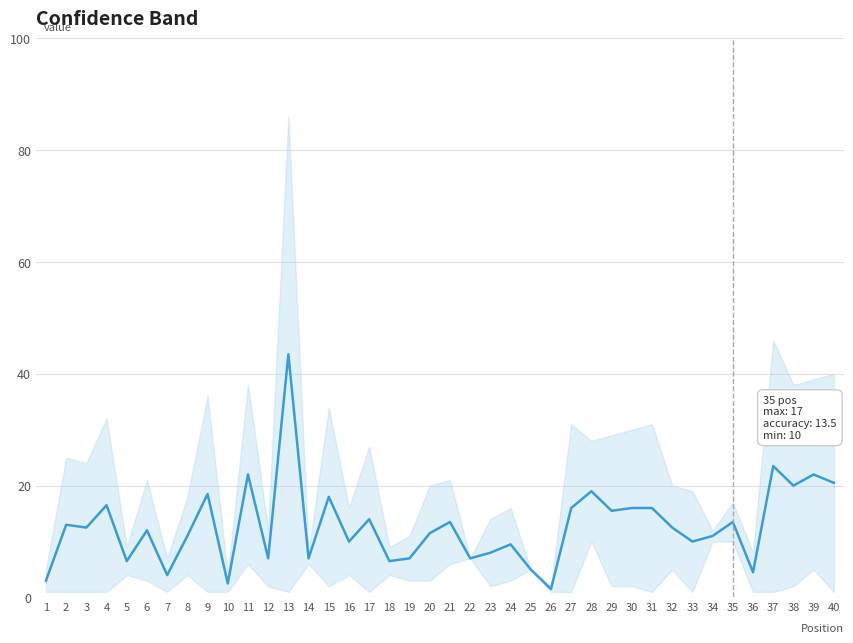

Read the value at 14.

7.0